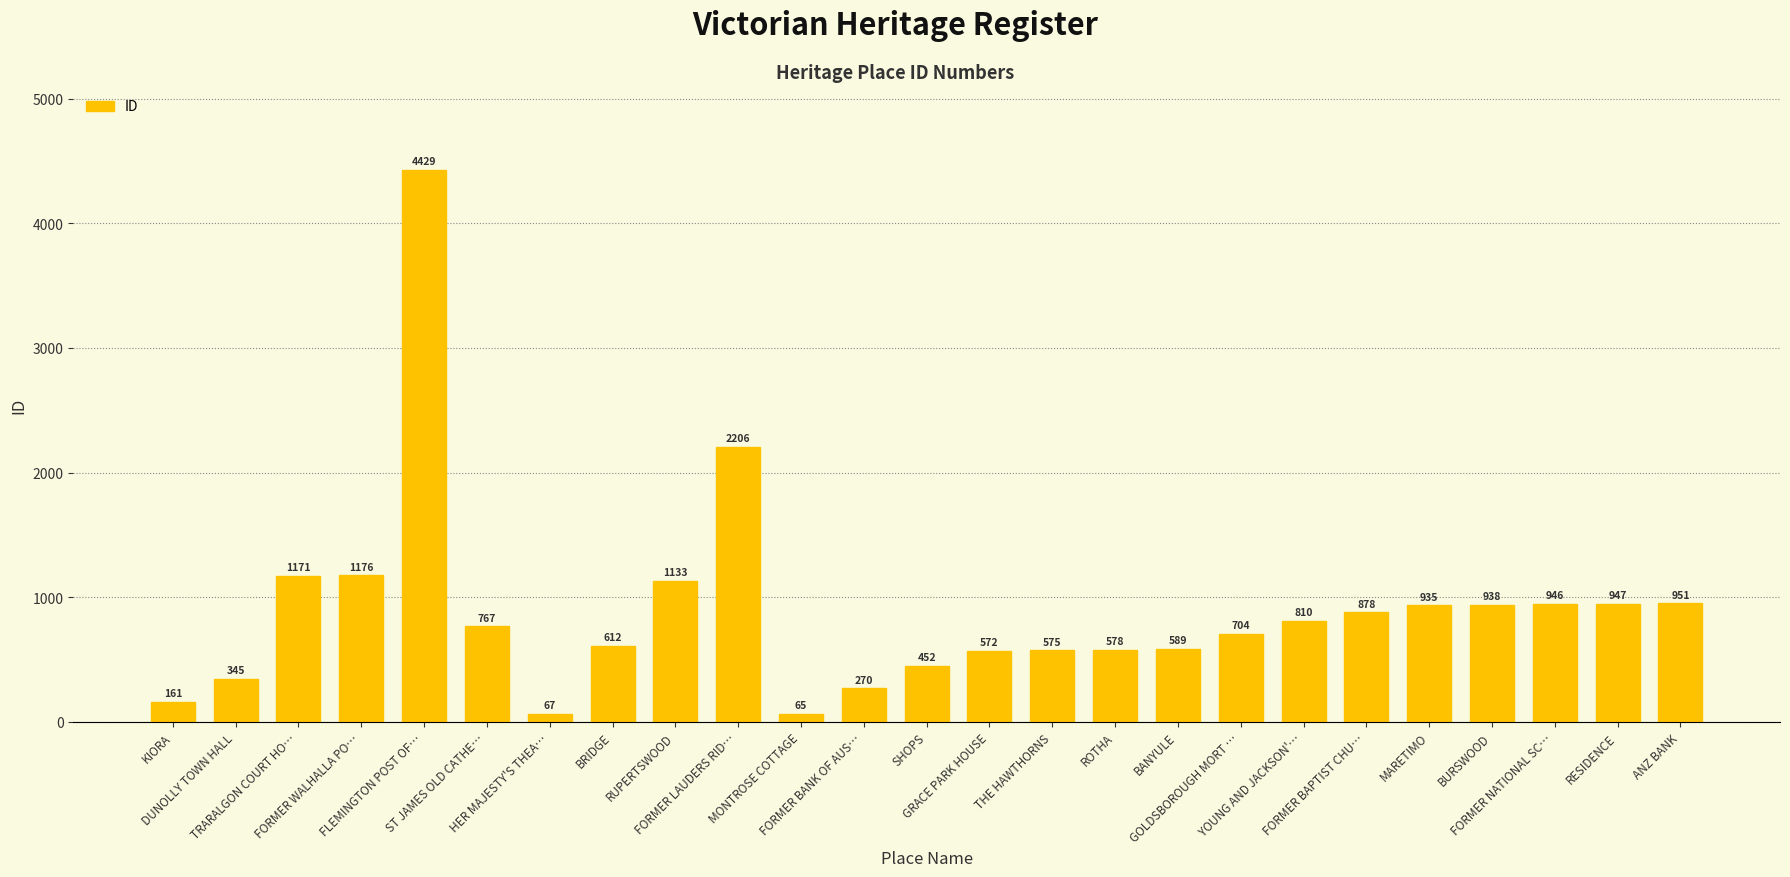

Rank the categories by value from lowest to highest.

MONTROSE COTTAGE, HER MAJESTY'S THEA…, KIORA, FORMER BANK OF AUS…, DUNOLLY TOWN HALL, SHOPS, GRACE PARK HOUSE, THE HAWTHORNS, ROTHA, BANYULE, BRIDGE, GOLDSBOROUGH MORT …, ST JAMES OLD CATHE…, YOUNG AND JACKSON'…, FORMER BAPTIST CHU…, MARETIMO, BURSWOOD, FORMER NATIONAL SC…, RESIDENCE, ANZ BANK, RUPERTSWOOD, TRARALGON COURT HO…, FORMER WALHALLA PO…, FORMER LAUDERS RID…, FLEMINGTON POST OF…